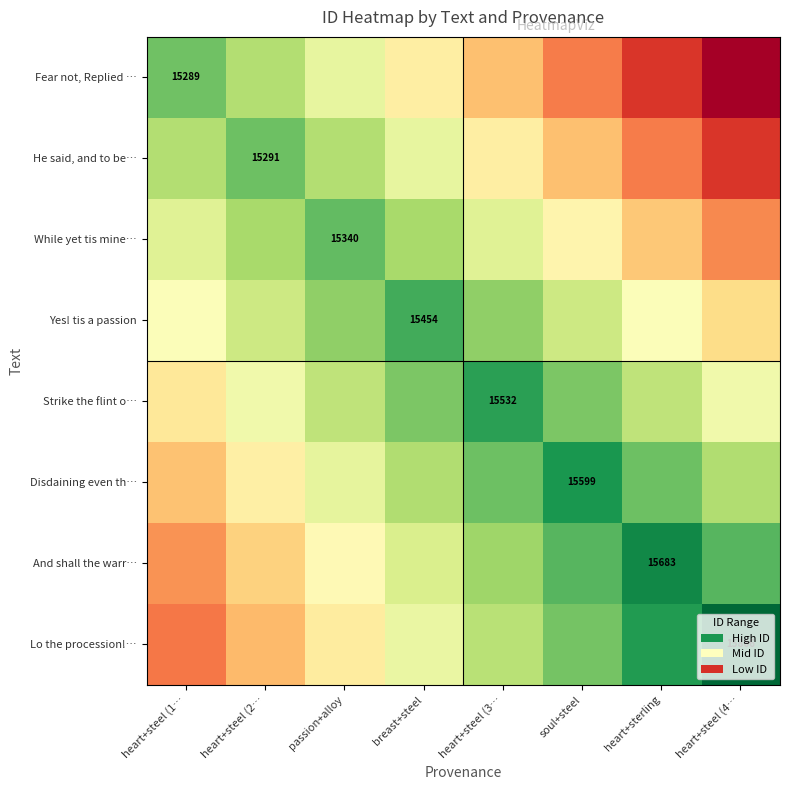

The While yet tis mine… series shows 15340 at passion+alloy. True or false?

True